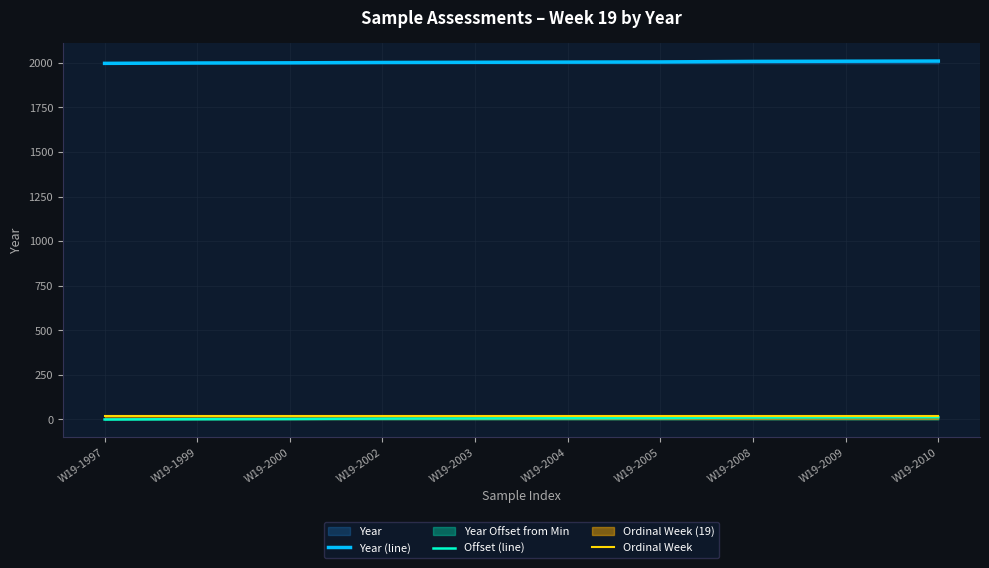

Between W19-2005 and W19-2010, which series saw the biggest shift?

Year (line)